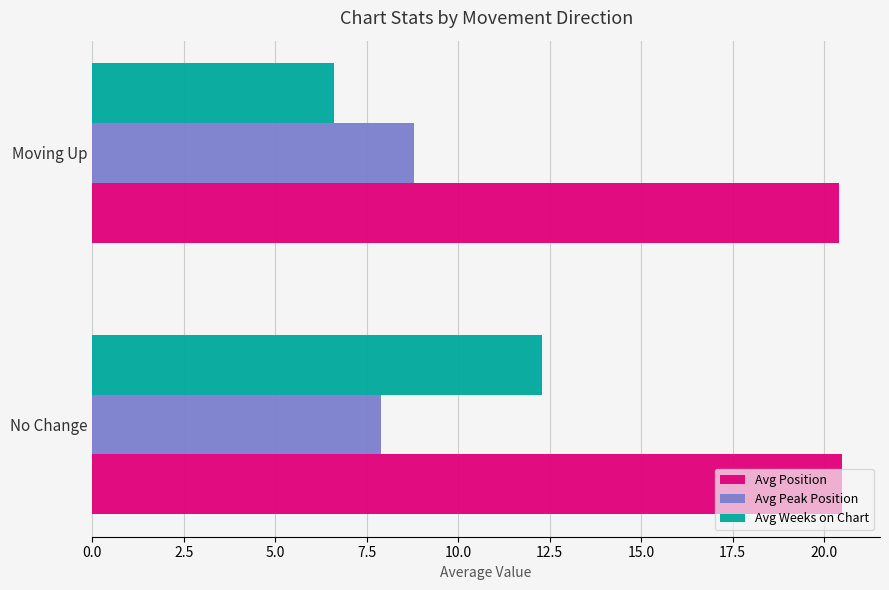

At Moving Up, list the series in order from largest to smallest.

Avg Position, Avg Peak Position, Avg Weeks on Chart